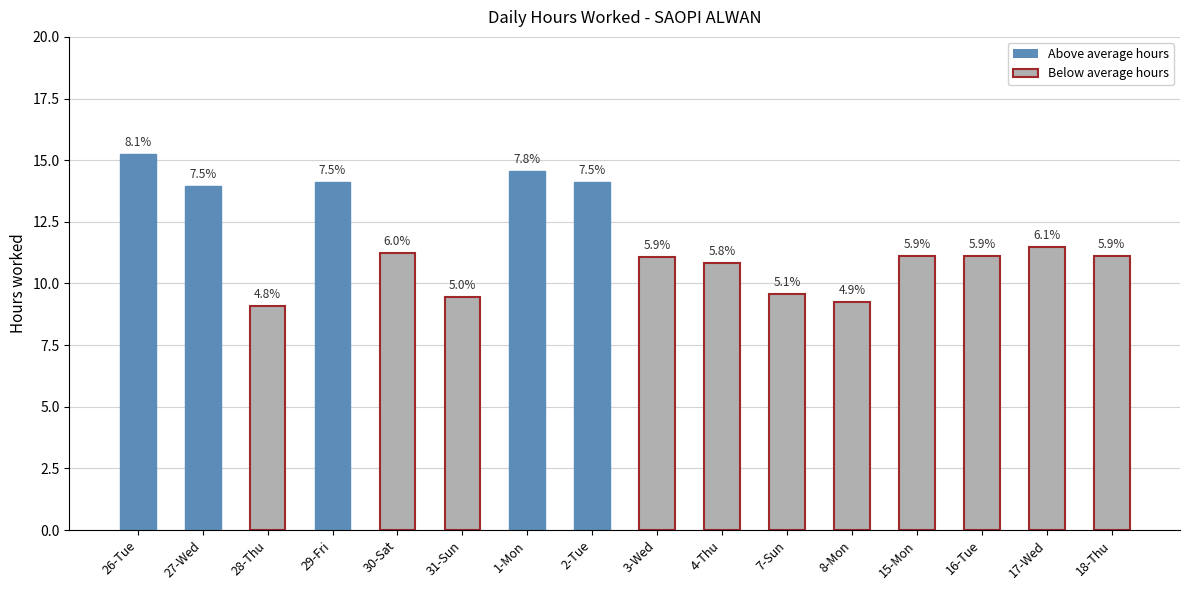

Reading left to right, what are all the values shown in this chart?

15.2	14.0	9.1	14.1	11.2	9.5	14.6	14.1	11.1	10.8	9.6	9.3	11.1	11.1	11.5	11.1